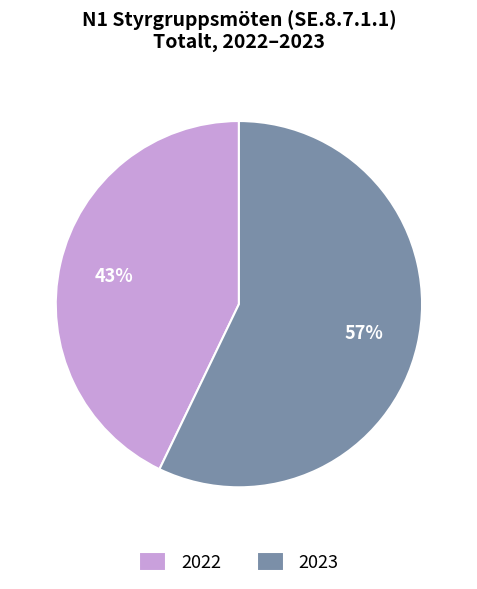

Which has a higher value, 2022 or 2023?

2023